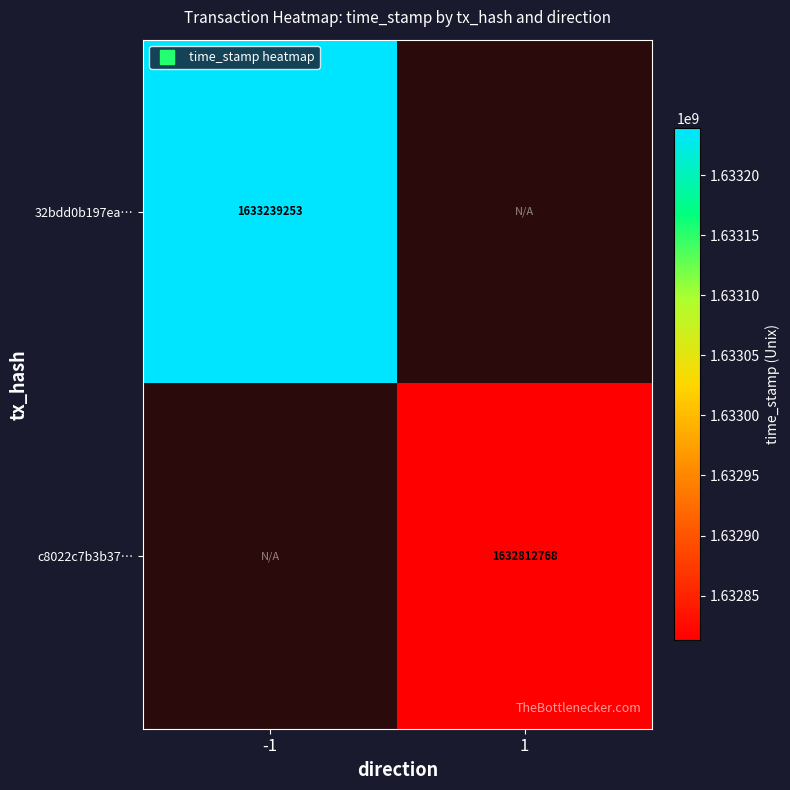

List the series in order of their overall mean, highest first.

32bdd0b197ea…, c8022c7b3b37…